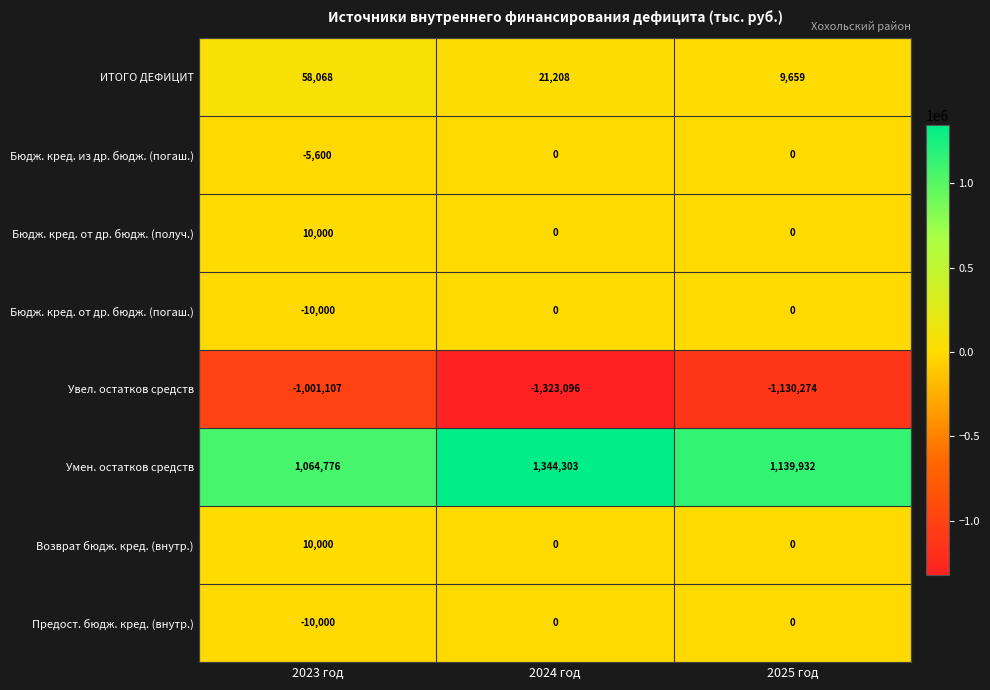

At which category does the chart reach its peak across all series?

2024 год